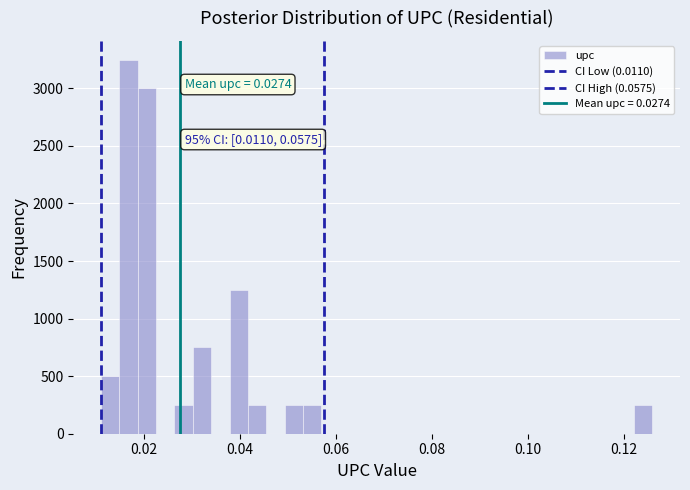

Around what value on the x-axis is the tallest bar? Give the approximate position of its centre, as read against the axis.

0.016